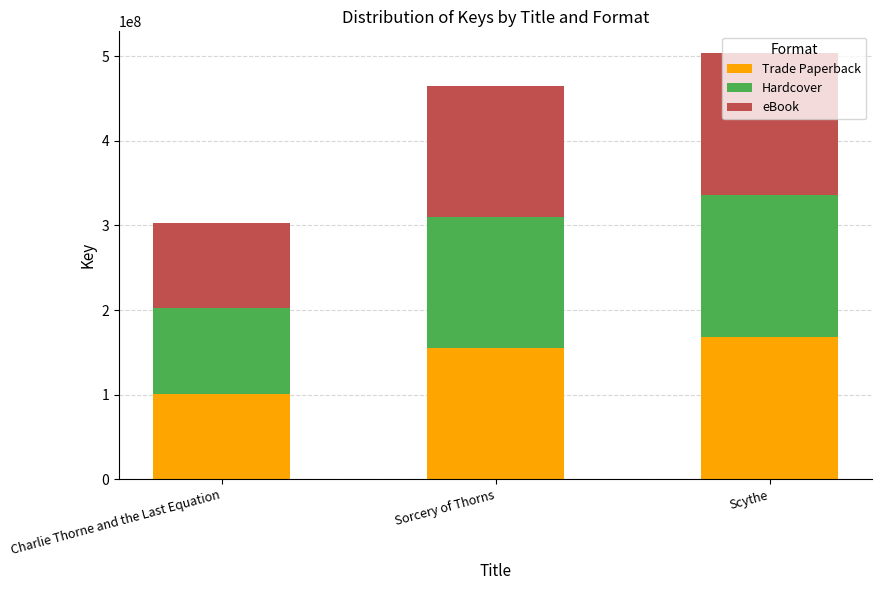

Is it true that Trade Paperback equals 44254824 at Charlie Thorne and the Last Equation?

False